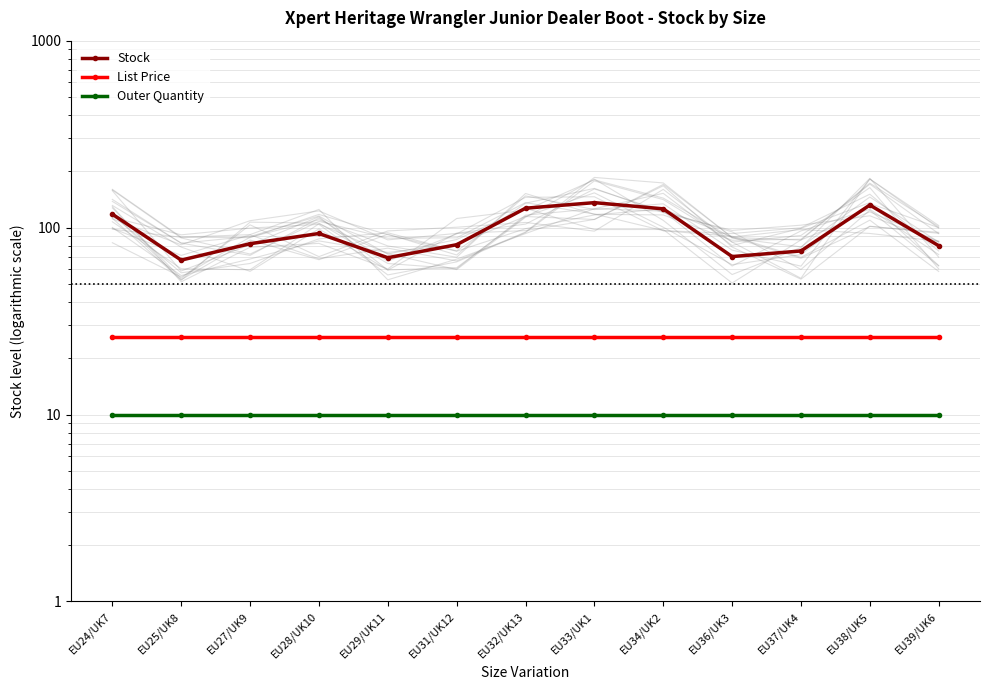

Is the value of Stock at EU29/UK11 greater than the value of Outer Quantity at EU32/UK13?

Yes